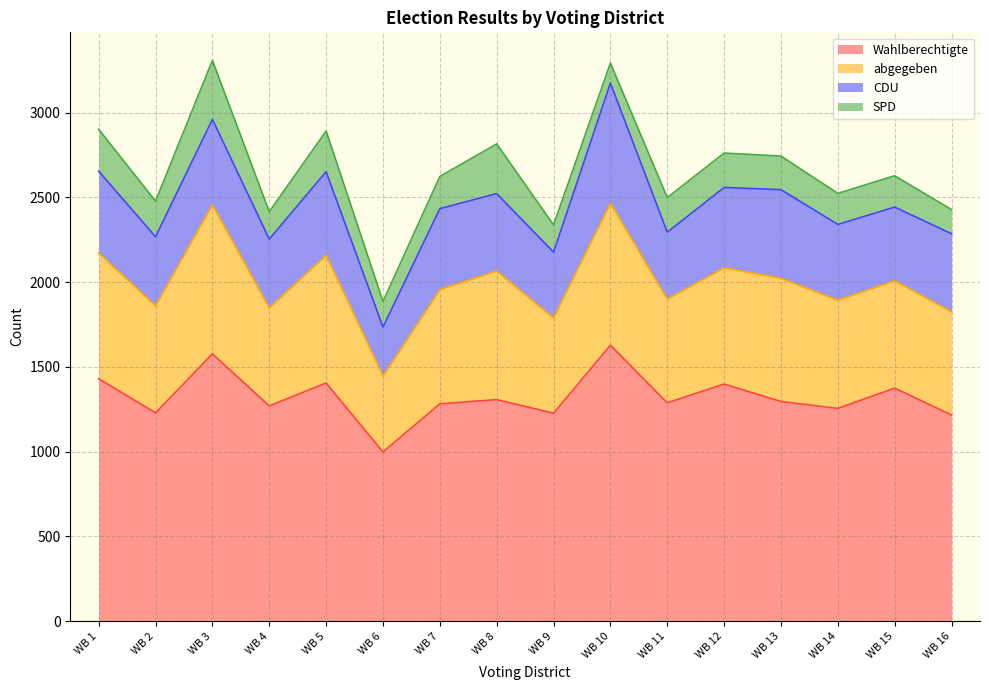

What is the highest value of the Wahlberechtigte series?

1628